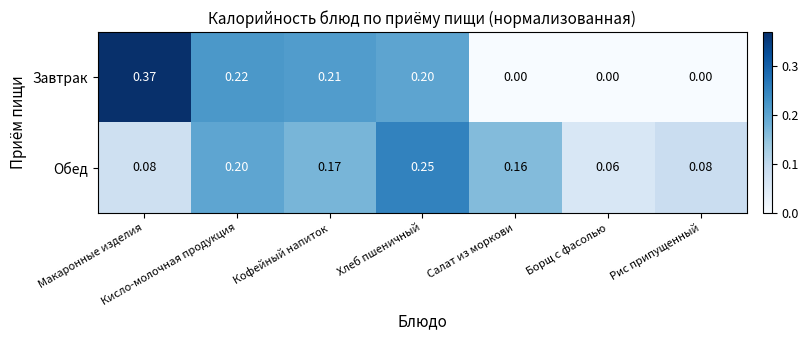

Is the value of Завтрак at Борщ с фасолью greater than the value of Обед at Борщ с фасолью?

No